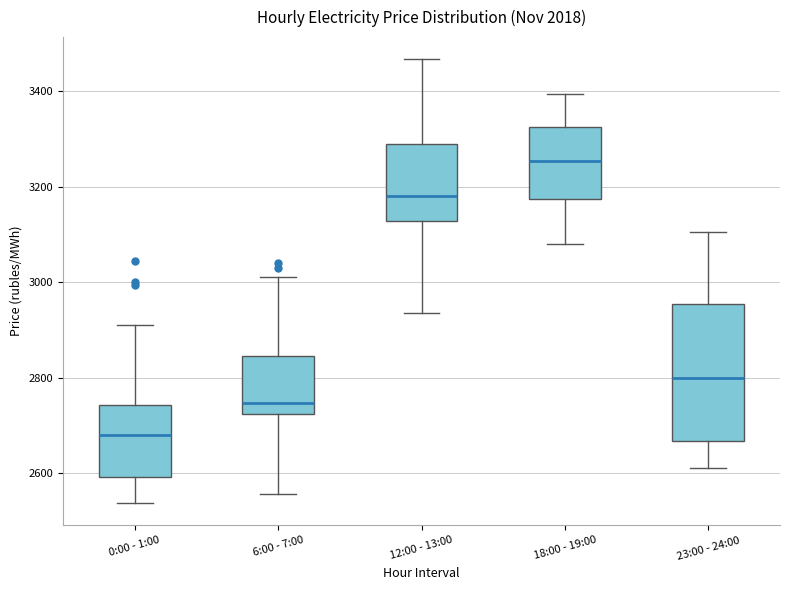

Where is the upper edge of the box for 18:00 - 19:00 on the y-axis? The values are not printed on the chart, so give them approximately, as read against the axis.

3320